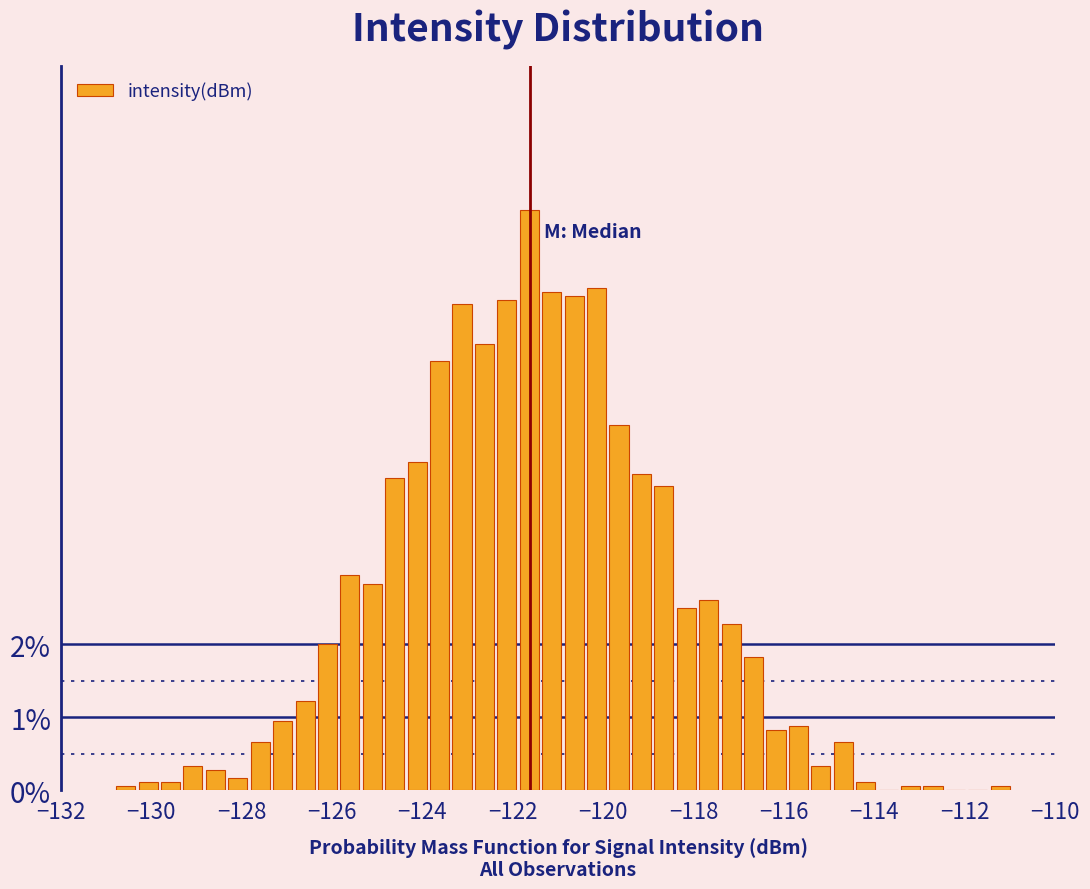

Read against the x-axis, roughly where is the centre of the tallest bar?

-121.6